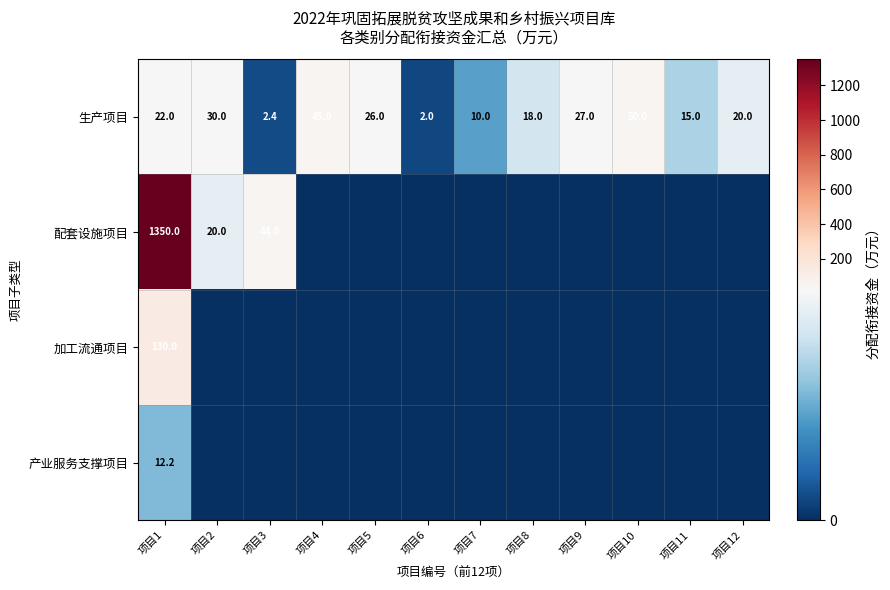

Is it true that 生产项目 equals 9.0 at 项目8?

False